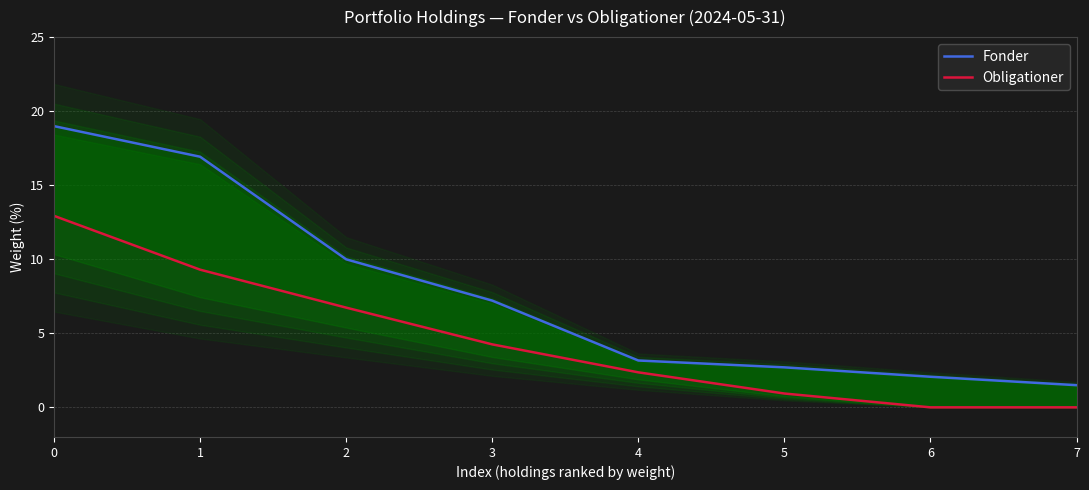

What is the difference between the Fonder values at 0 and 7?

17.5